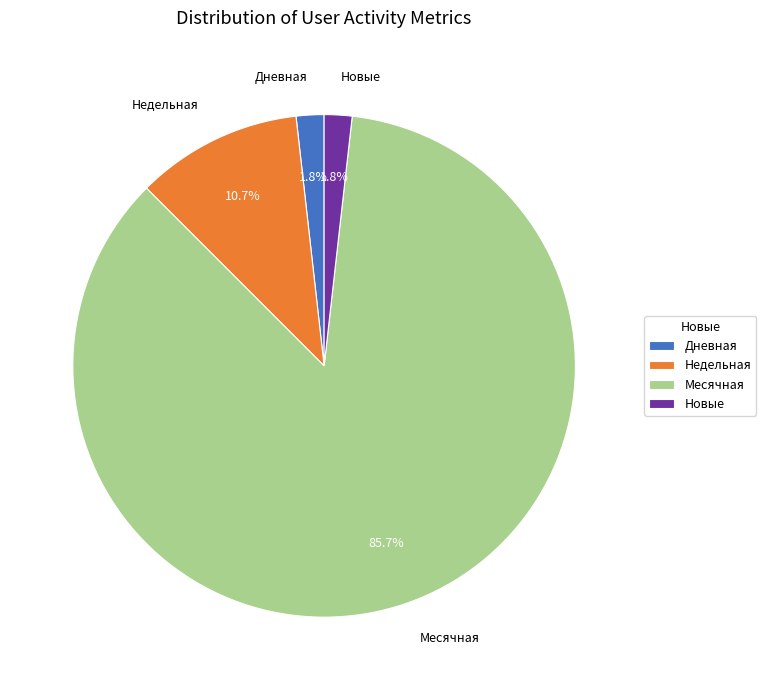

To the nearest percent, what percentage of the pie is Недельная?

11%